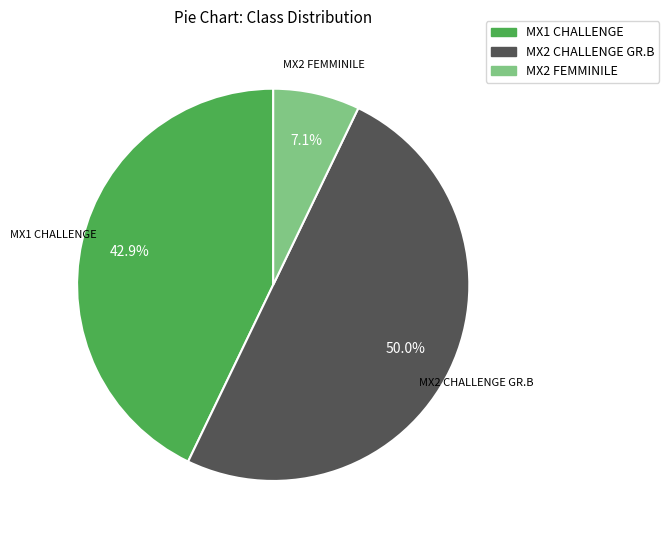

What portion of the pie excludes MX1 CHALLENGE?

57.1%